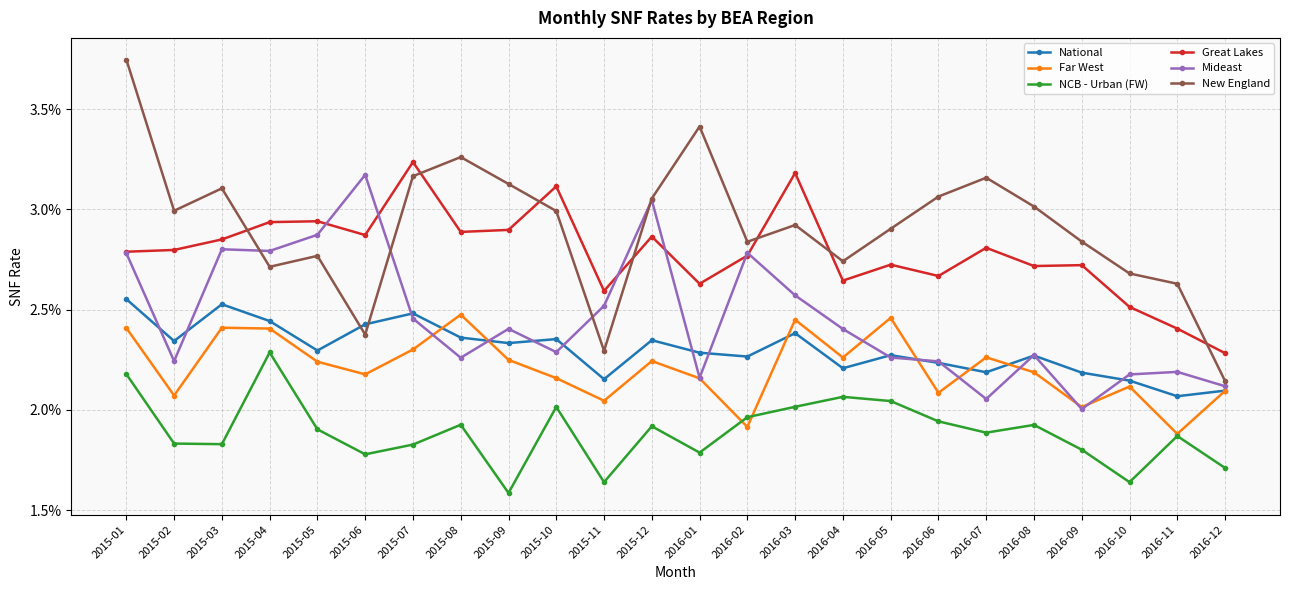

Does the chart have visible grid lines?

Yes